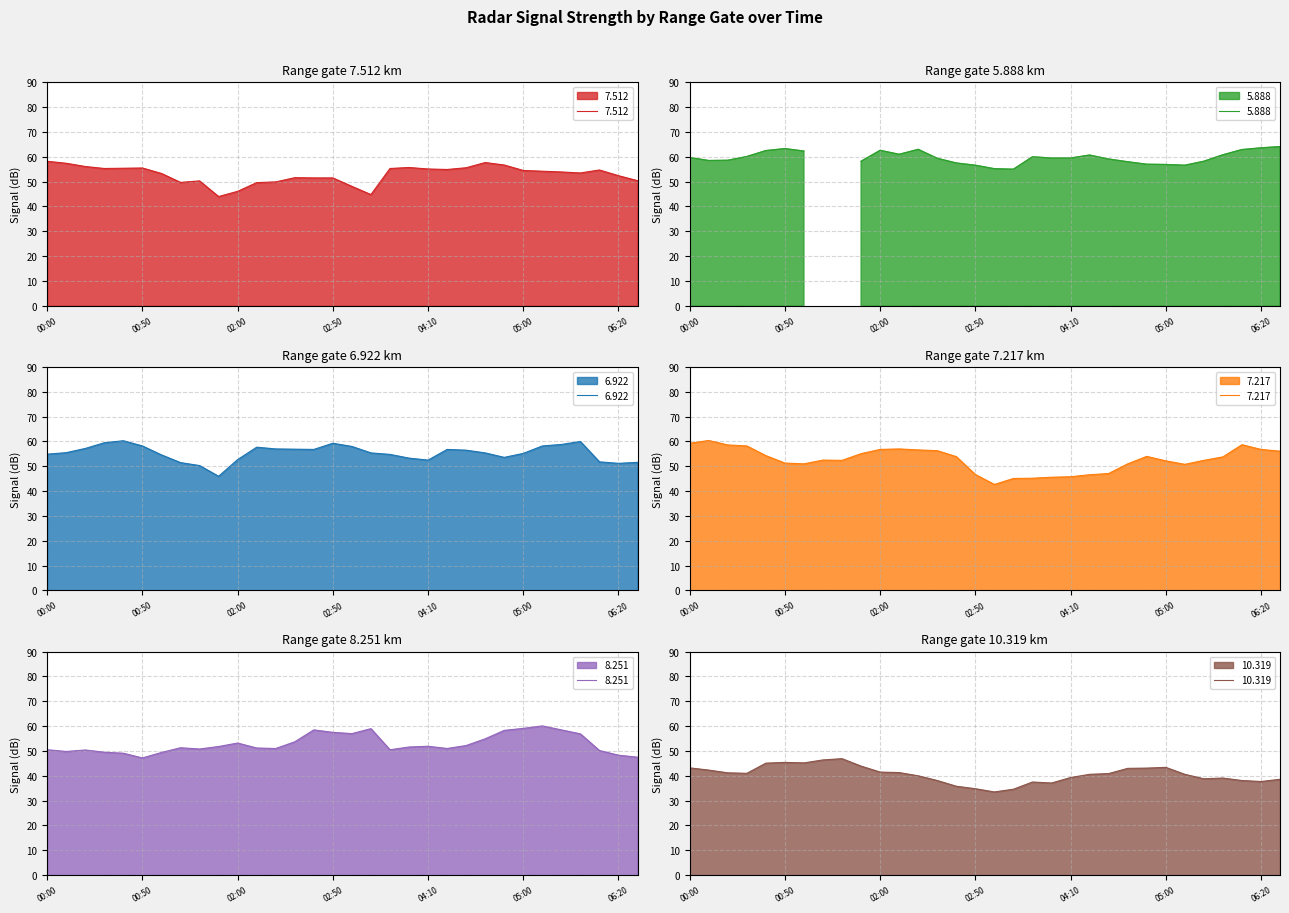

True or false: 6.922 has a value of 51.2 at 06:20.

True